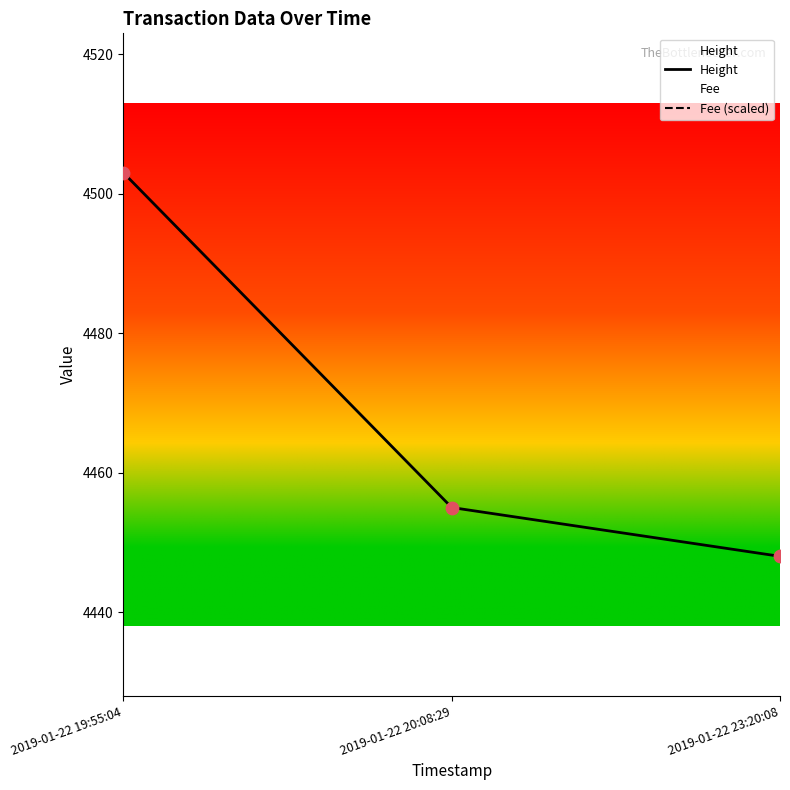

What is the total value across all series at 2019-01-22 23:20:08?

5798.9